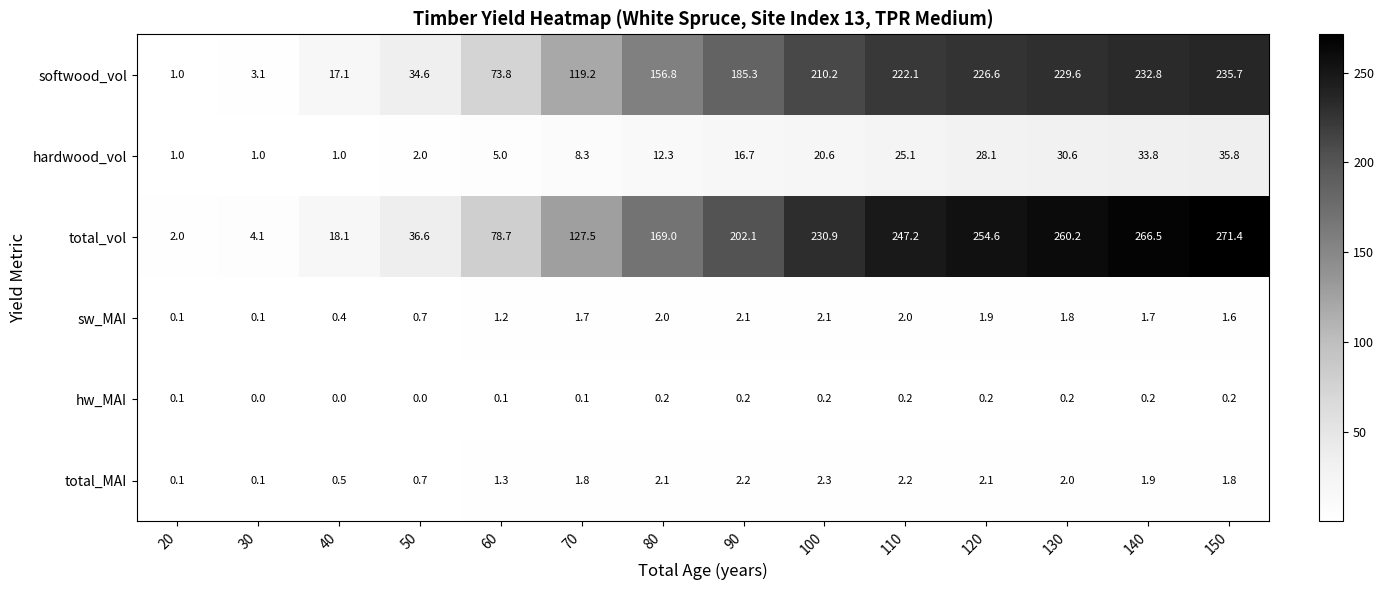

Rank the series at 130 from highest to lowest value.

total_vol, softwood_vol, hardwood_vol, total_MAI, sw_MAI, hw_MAI